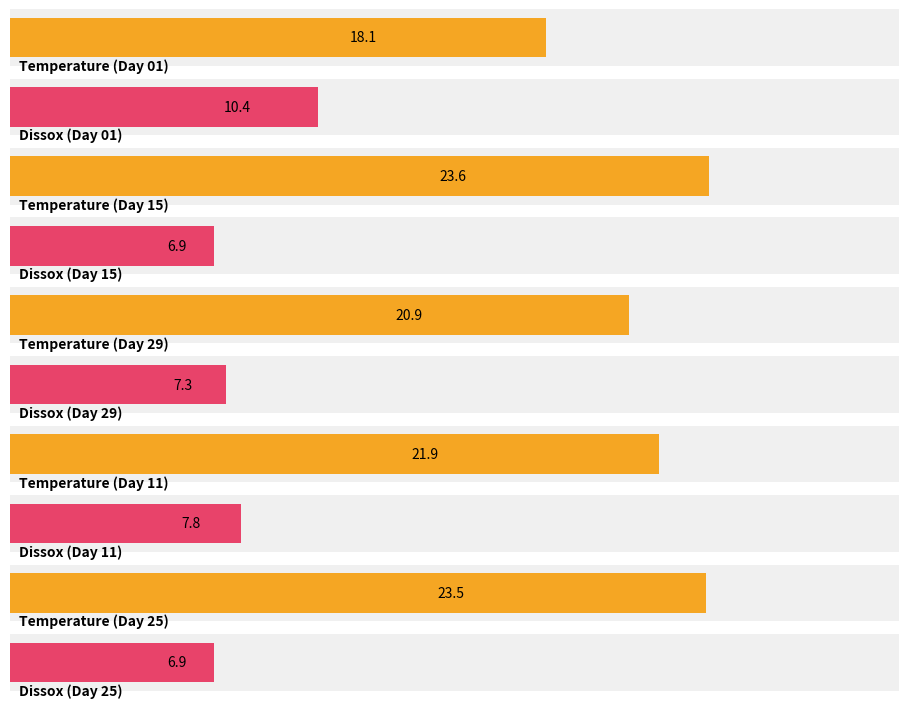

Rank the series by their maximum value, from lowest to highest.

Dissox, Temperature